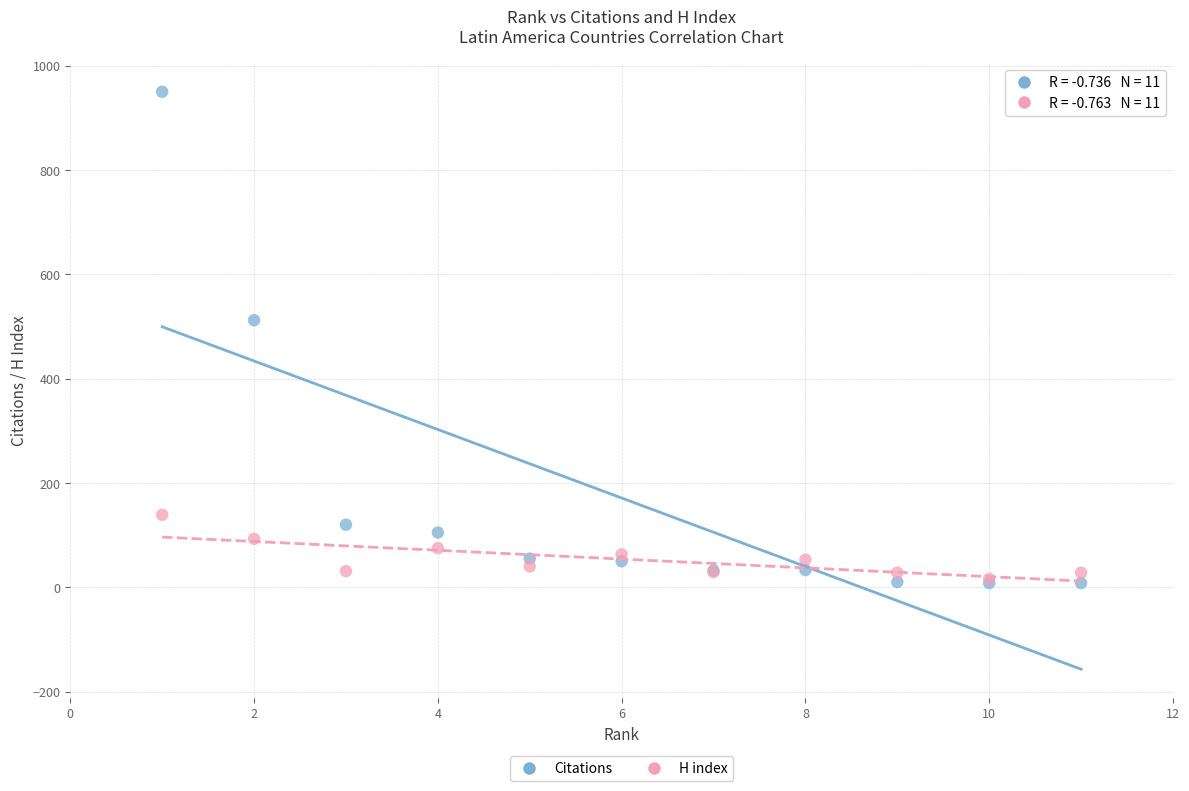

Across all series, what Y value is closest to 479?

512